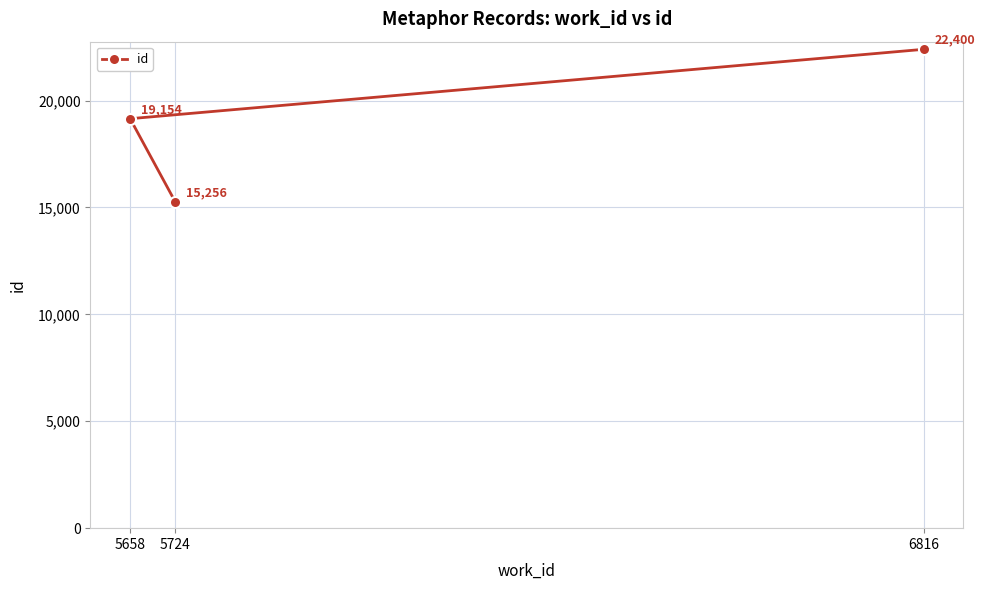

What is the value of the 1st point from the left?

19154